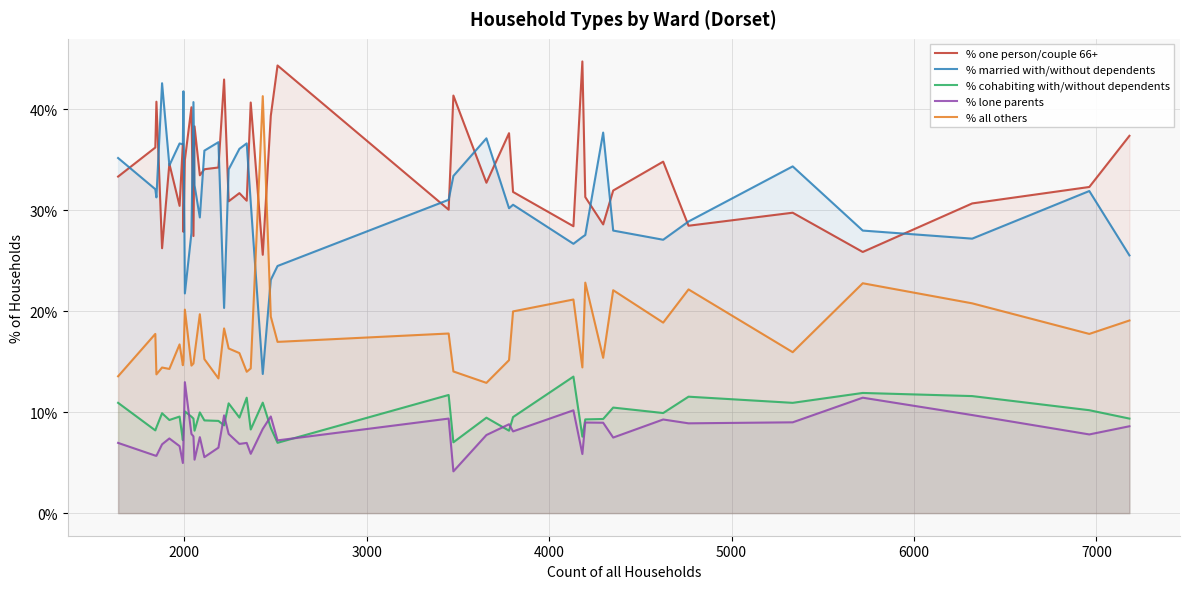

What is the minimum value for % one person/couple 66+?

25.6